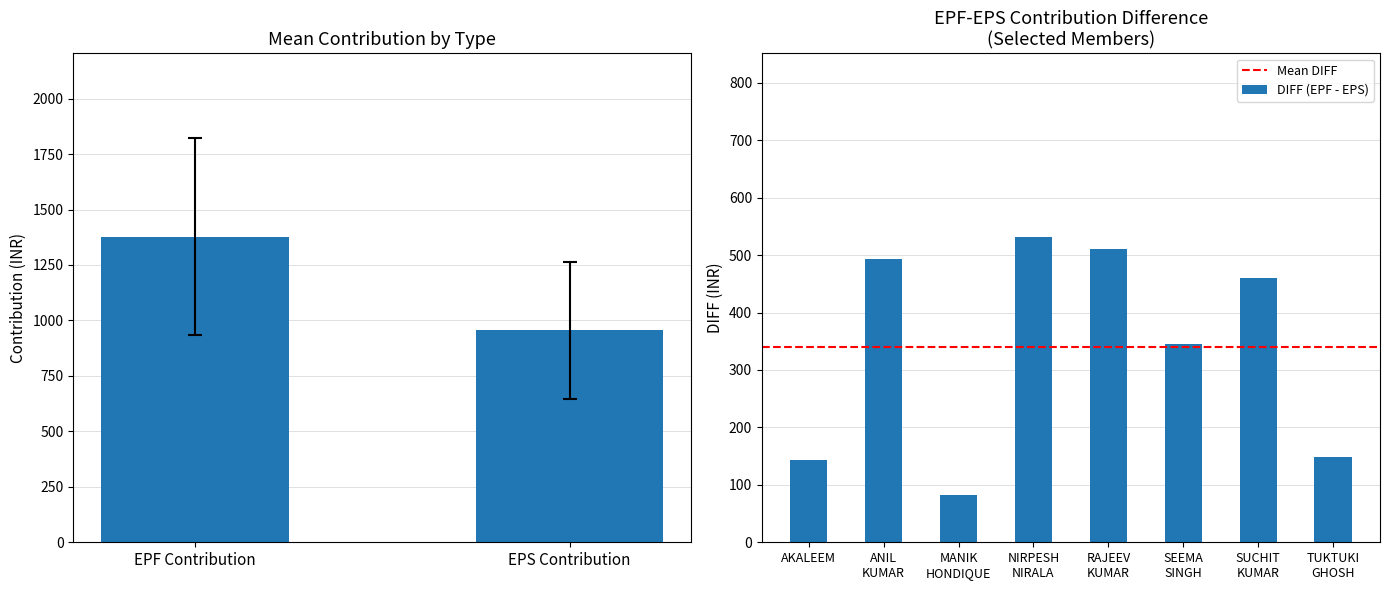

What is the lowest value of the DIFF (EPF - EPS) series?

82